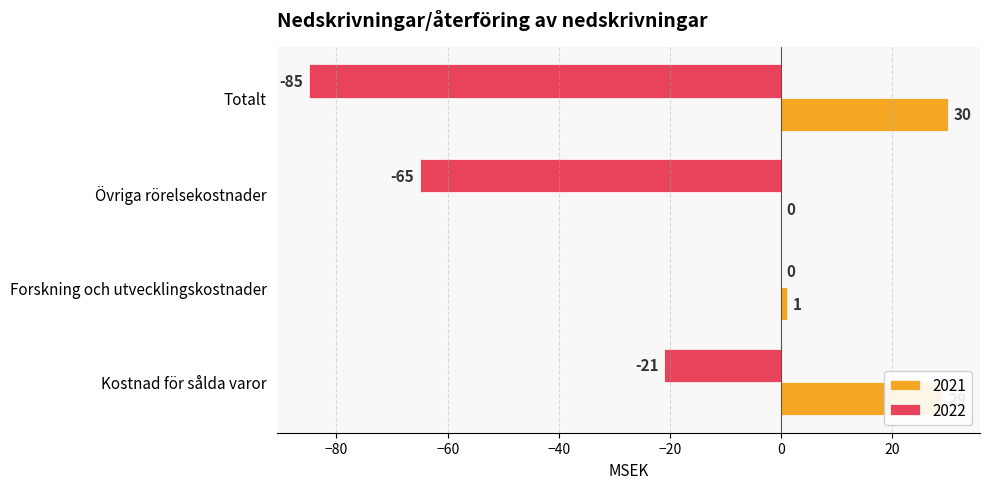

Is the value of 2022 at Kostnad för sålda varor greater than the value of 2021 at Forskning och utvecklingskostnader?

No